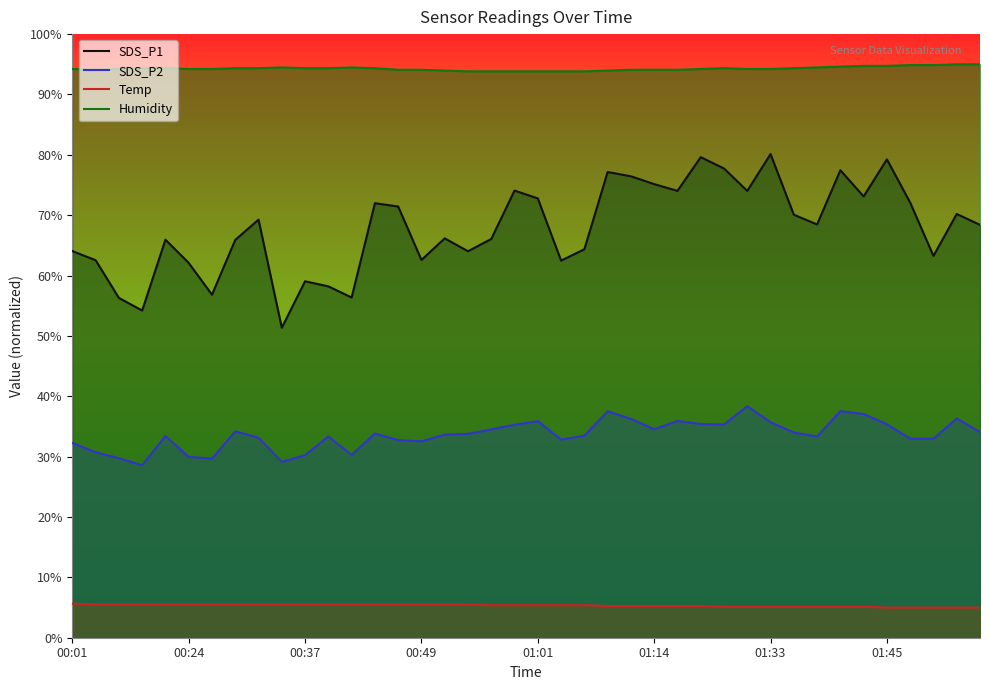

What is the difference between the SDS_P1 values at 37 and 13?

8.7